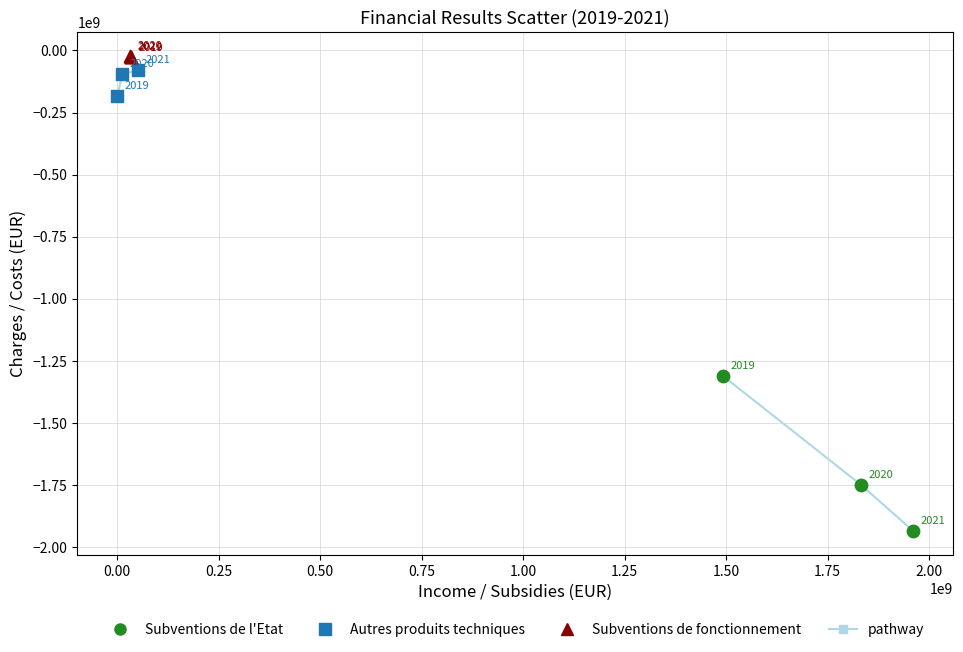

Which series contains the highest Y value?

Subventions de fonctionnement